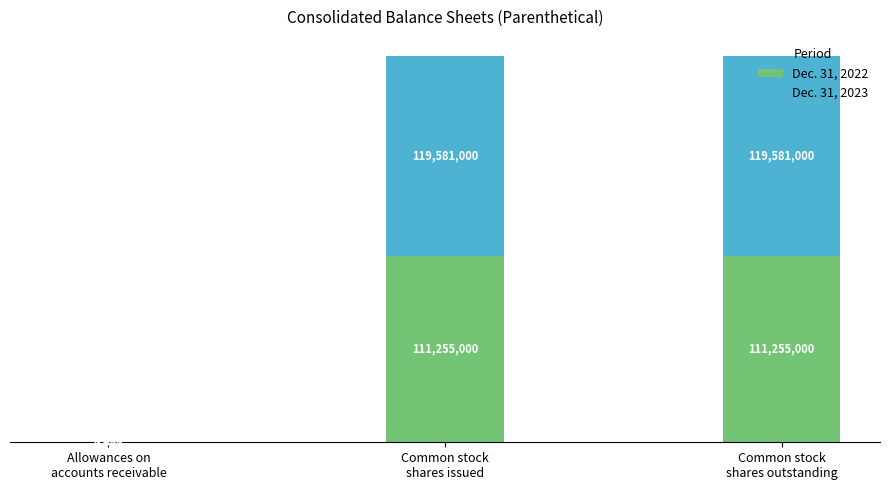

What is the highest value of the Dec. 31, 2022 series?

111255000